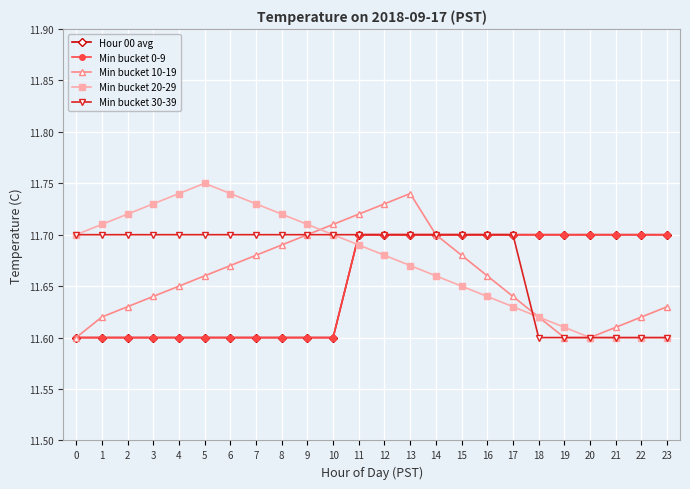

Is this an area chart (filled region under the line)?

No